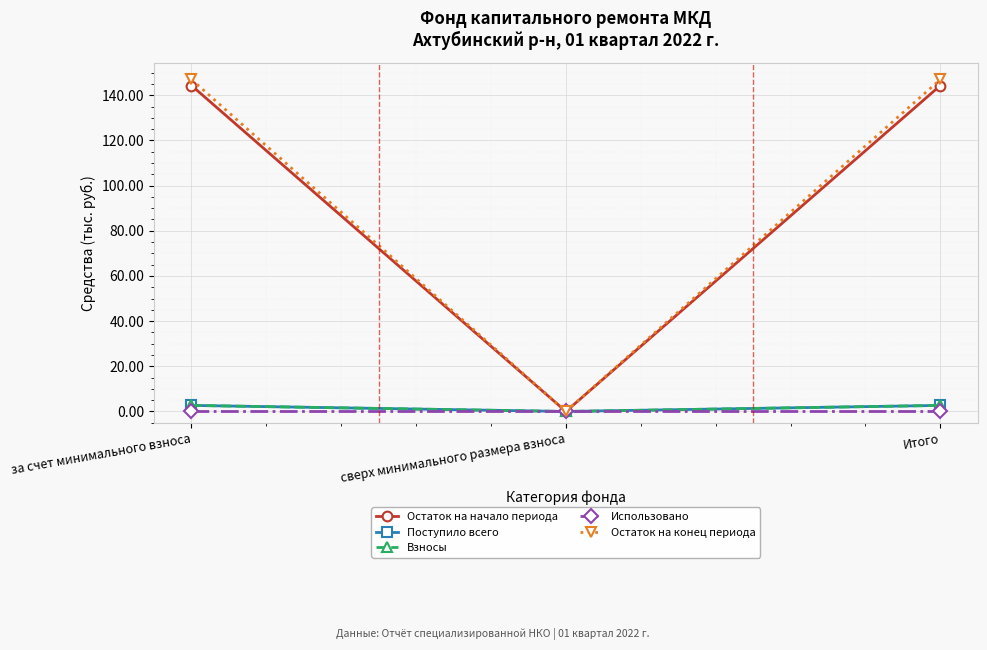

At сверх минимального размера взноса, list the series in order from smallest to largest.

Остаток на начало периода, Поступило всего, Взносы, Использовано, Остаток на конец периода